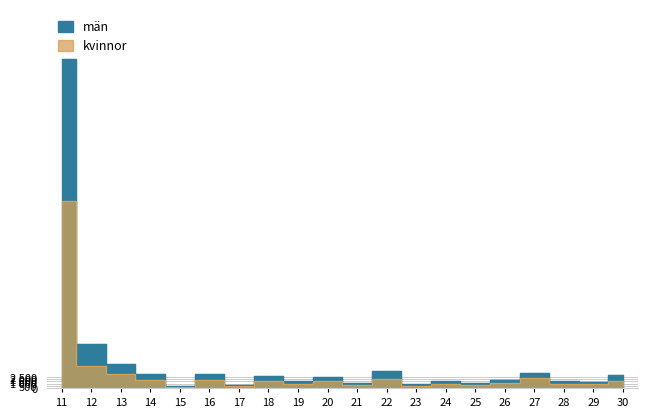

Read the Kvinna value at 26, to the nearest 100.

1100